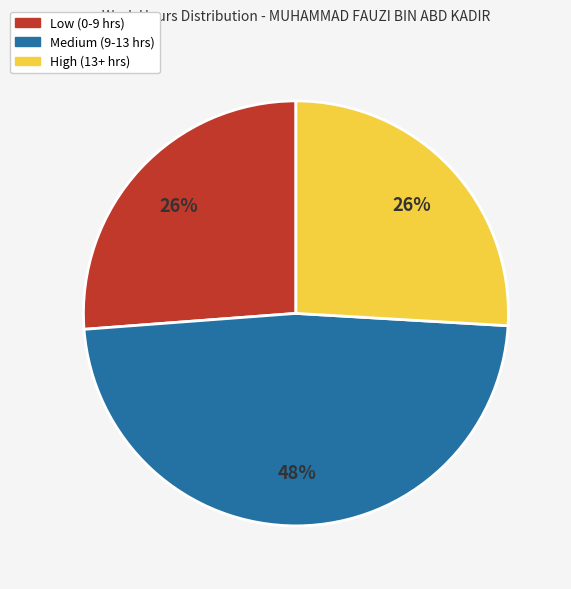

To the nearest percent, what portion does High (13+ hrs) represent?

26%